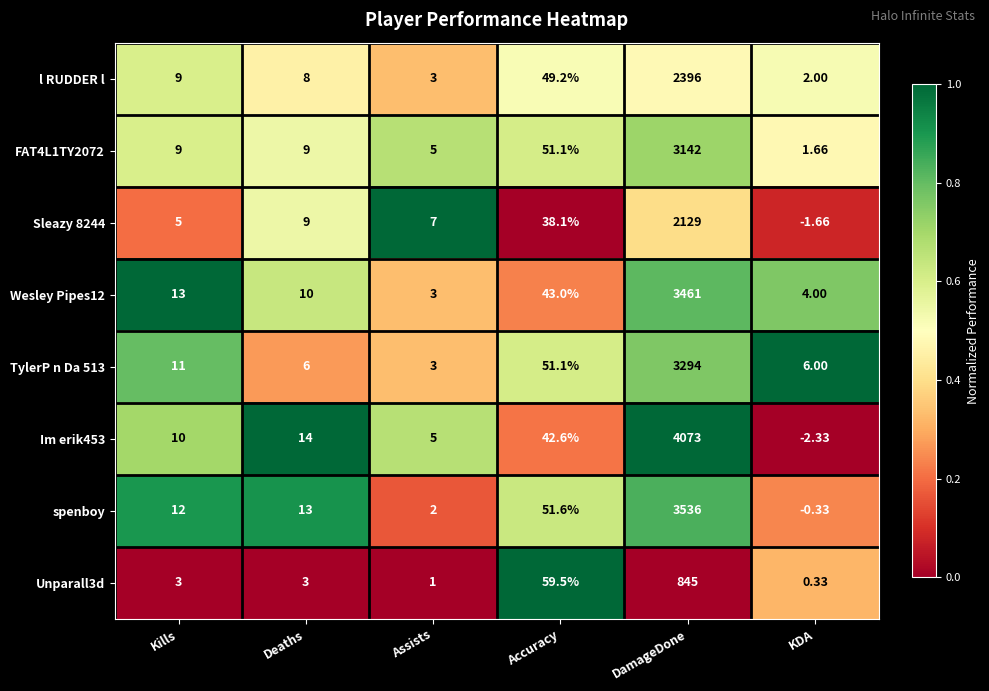

List the labels in order of spenboy value, smallest first.

KDA, Assists, Kills, Deaths, Accuracy, DamageDone